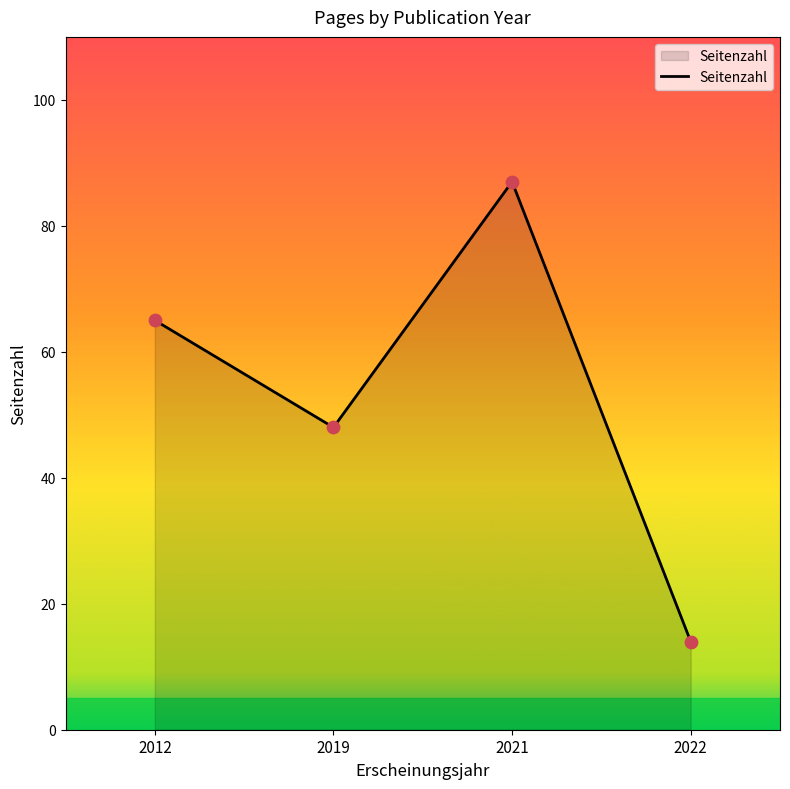

What is the change in value from 2012 to 2019?

-17